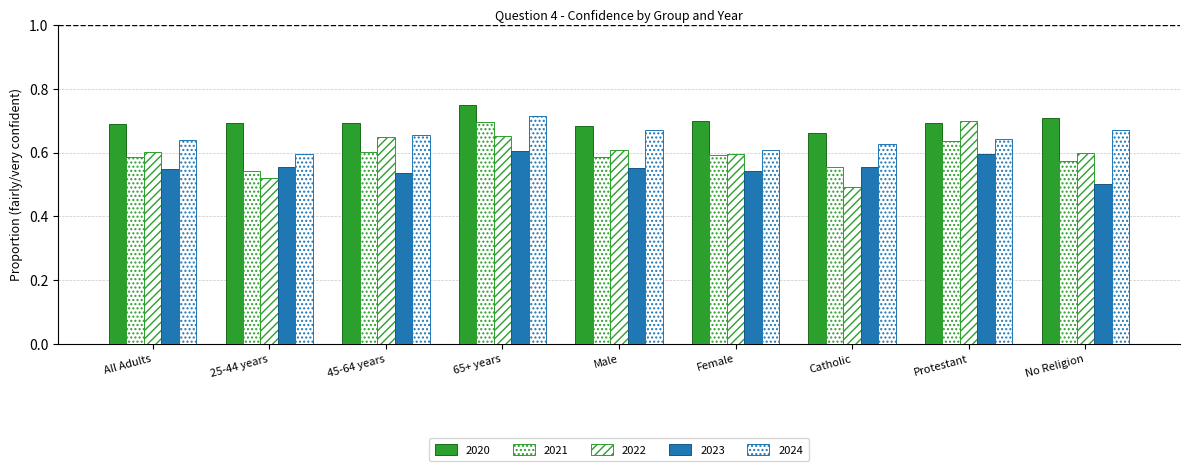

What is the average value of the 2021 series?

0.6